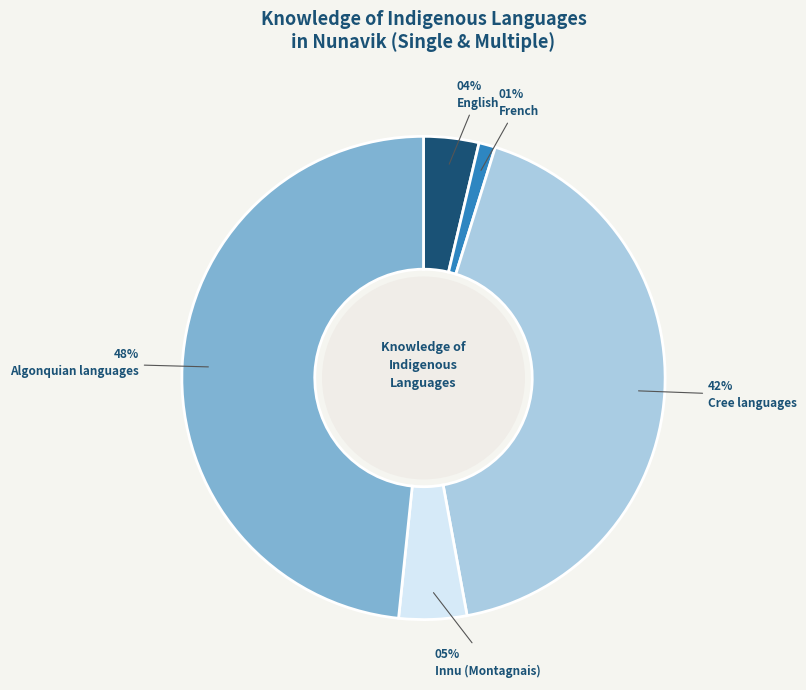

Is there a majority slice in this chart?

No